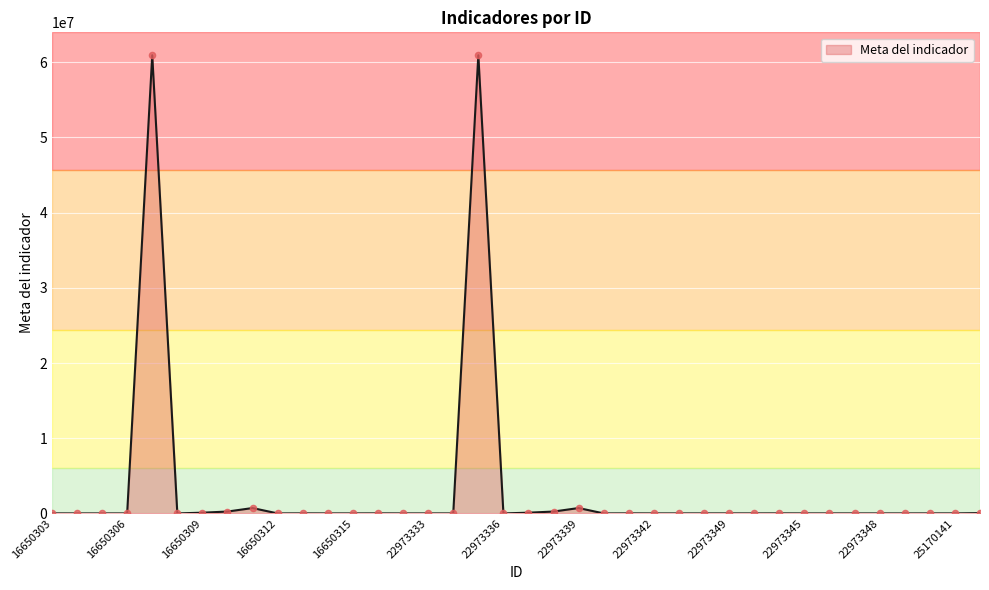

What is the greatest value displayed?

60936200